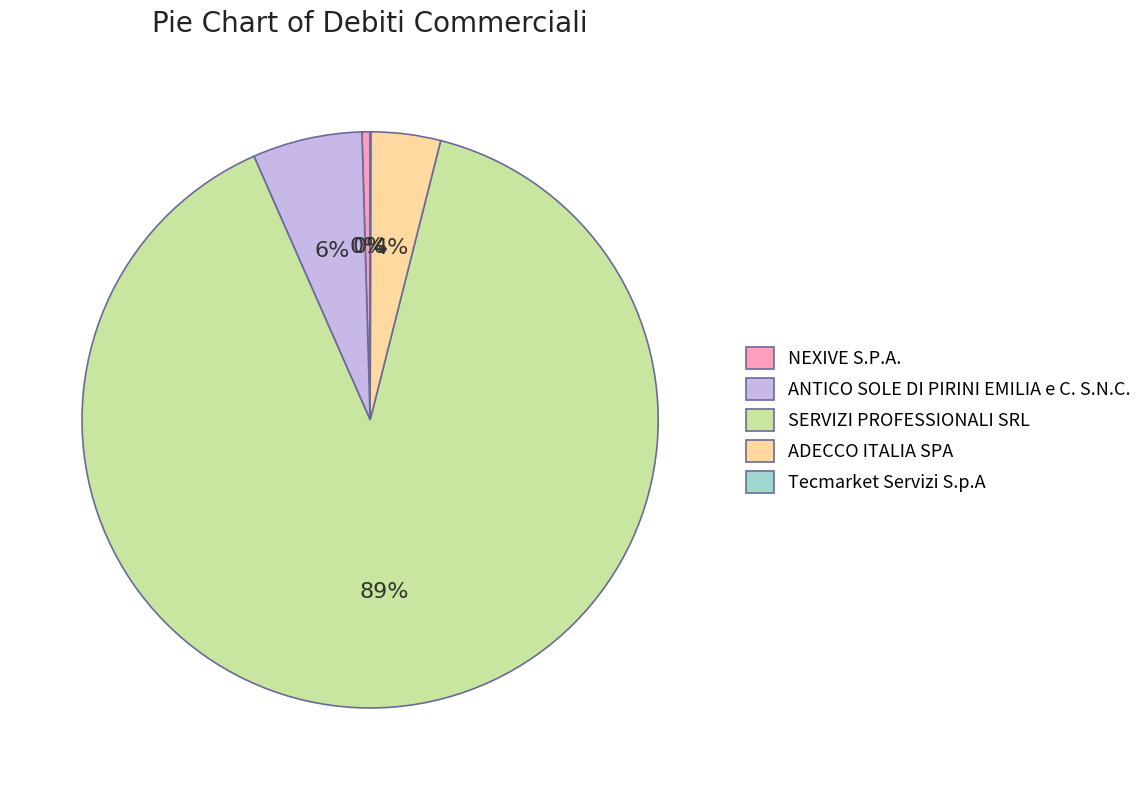

The ANTICO SOLE DI PIRINI EMILIA e C. S.N.C. slice represents 19% of the pie. True or false?

False